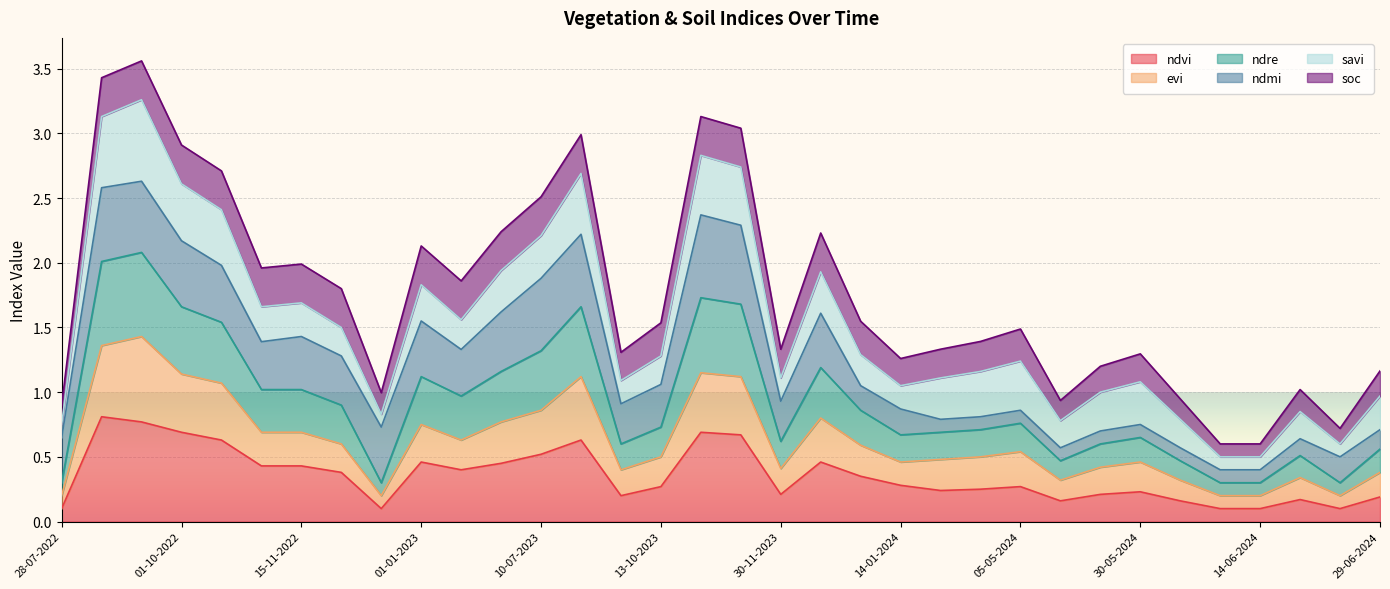

What is the maximum value for ndvi?

0.8